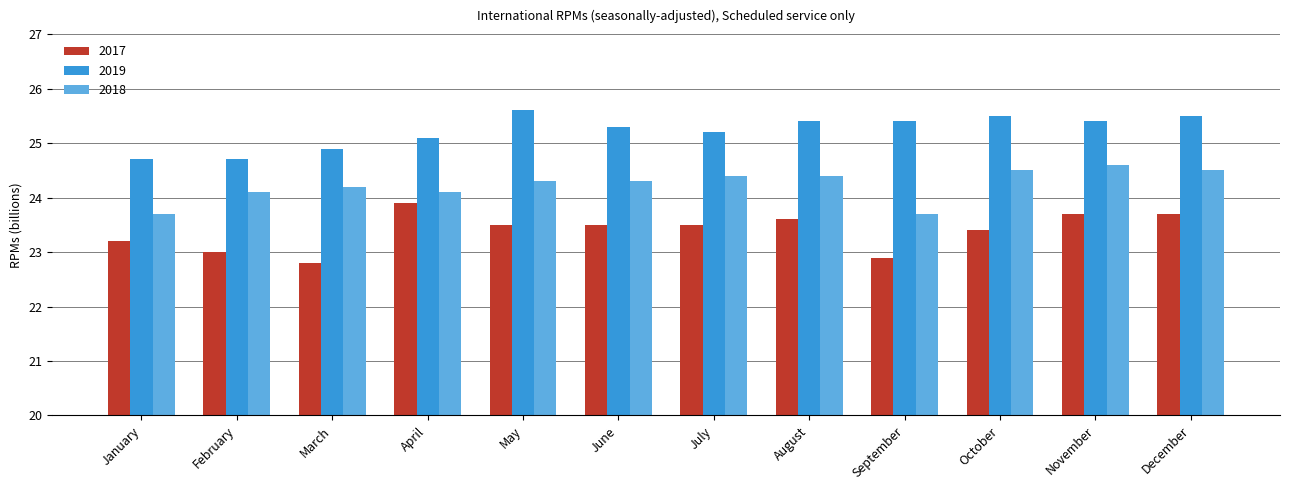

What is the difference between the second highest and minimum values in the 2018 series?

0.8